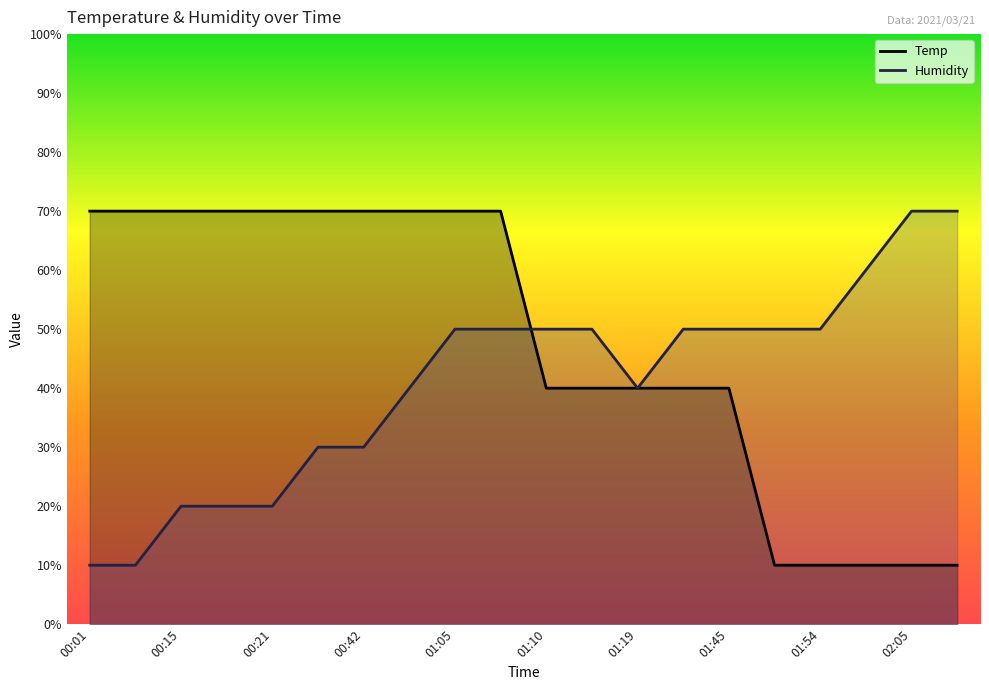

Is it true that Humidity equals 20.0 at 00:18?

True